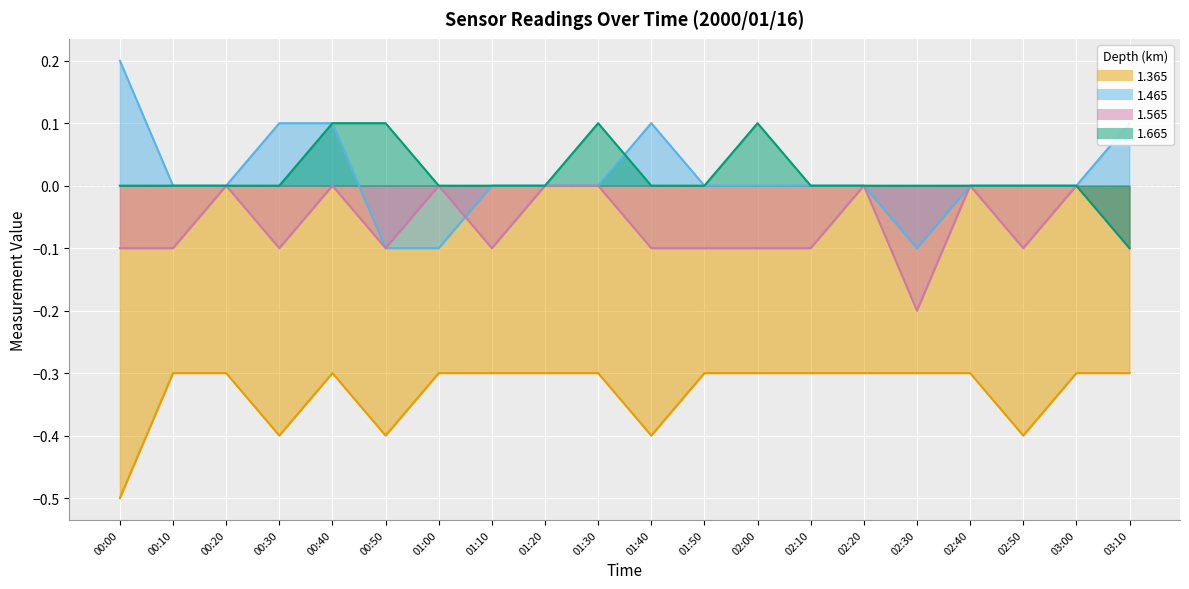

What is the difference between the maximum and minimum values in the 1.365 series?

0.2